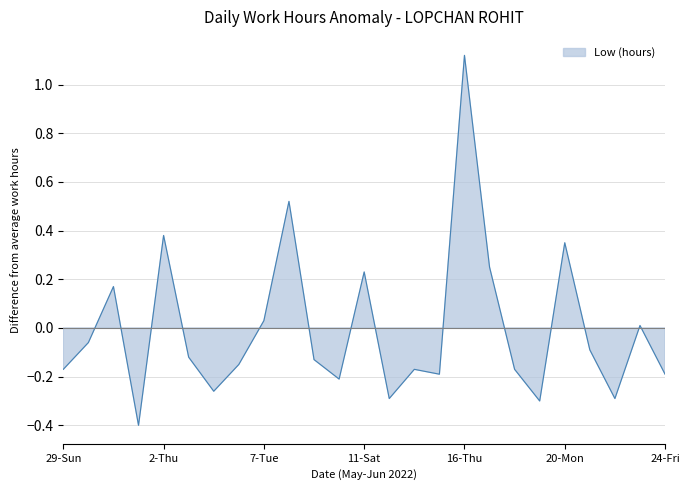

True or false: the data shows 0.2 at 31-Tue.

True